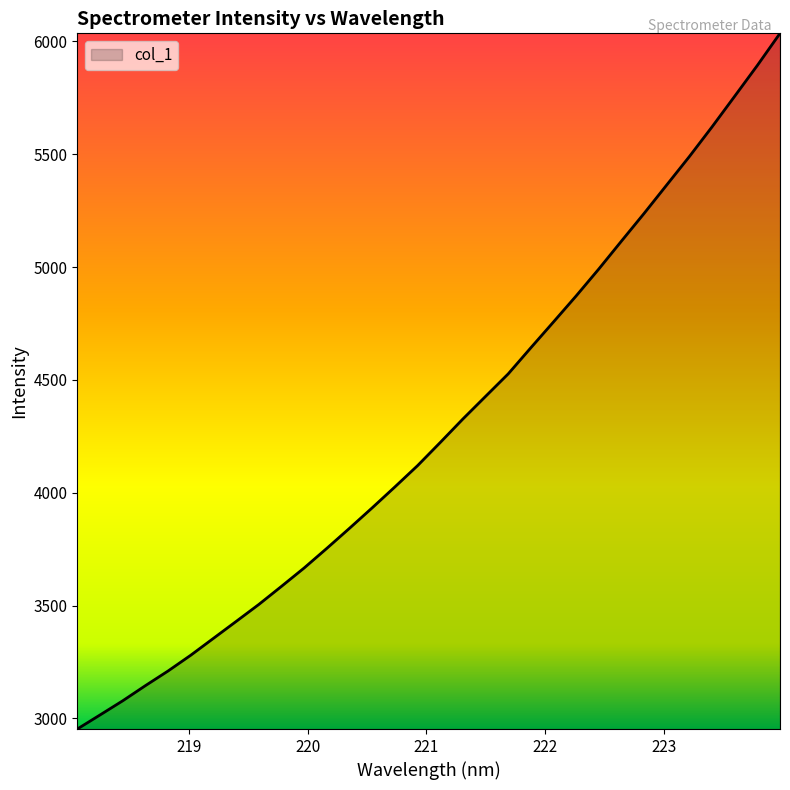

What is the minimum value shown in the chart?

2952.7